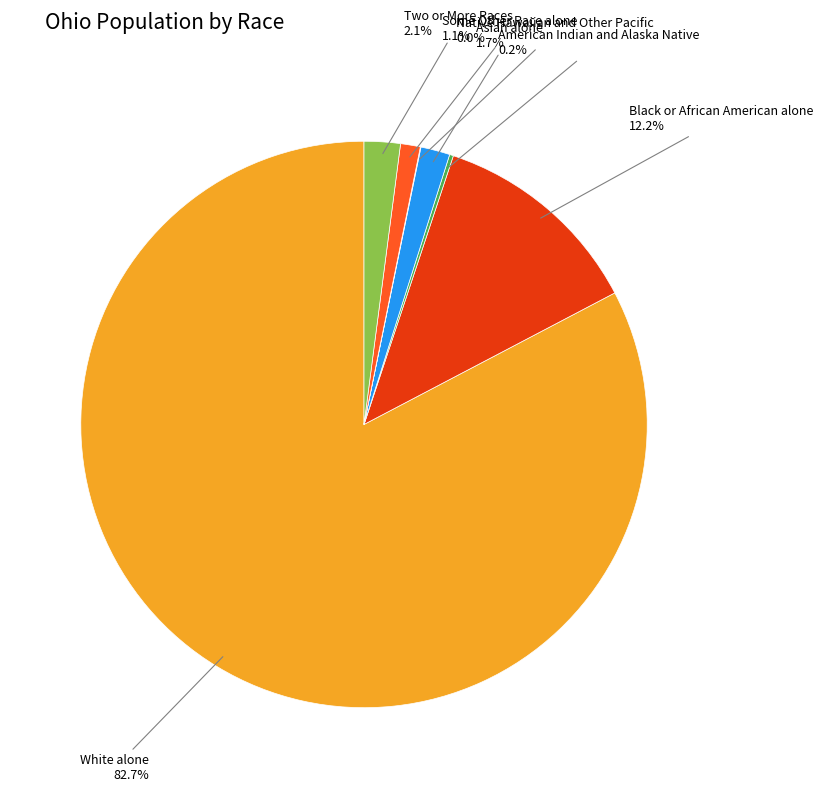

Is there any slice that represents more than half of the pie?

Yes